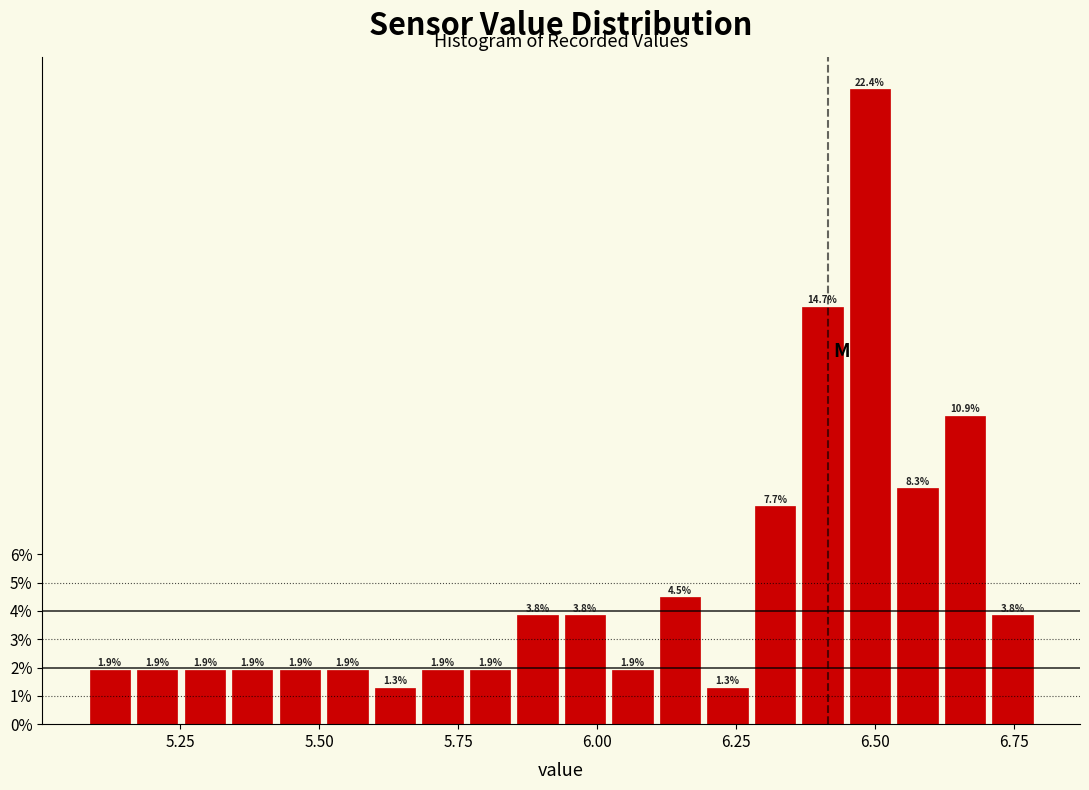

Around what value on the x-axis is the tallest bar? Give the approximate position of its centre, as read against the axis.

6.50